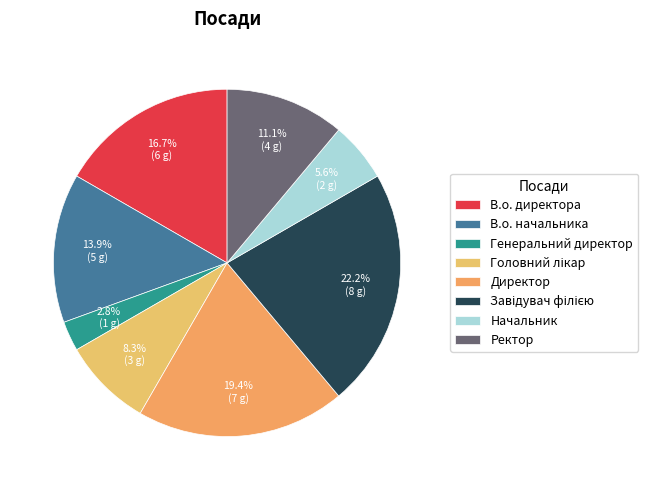

How many segments does this pie chart have?

8